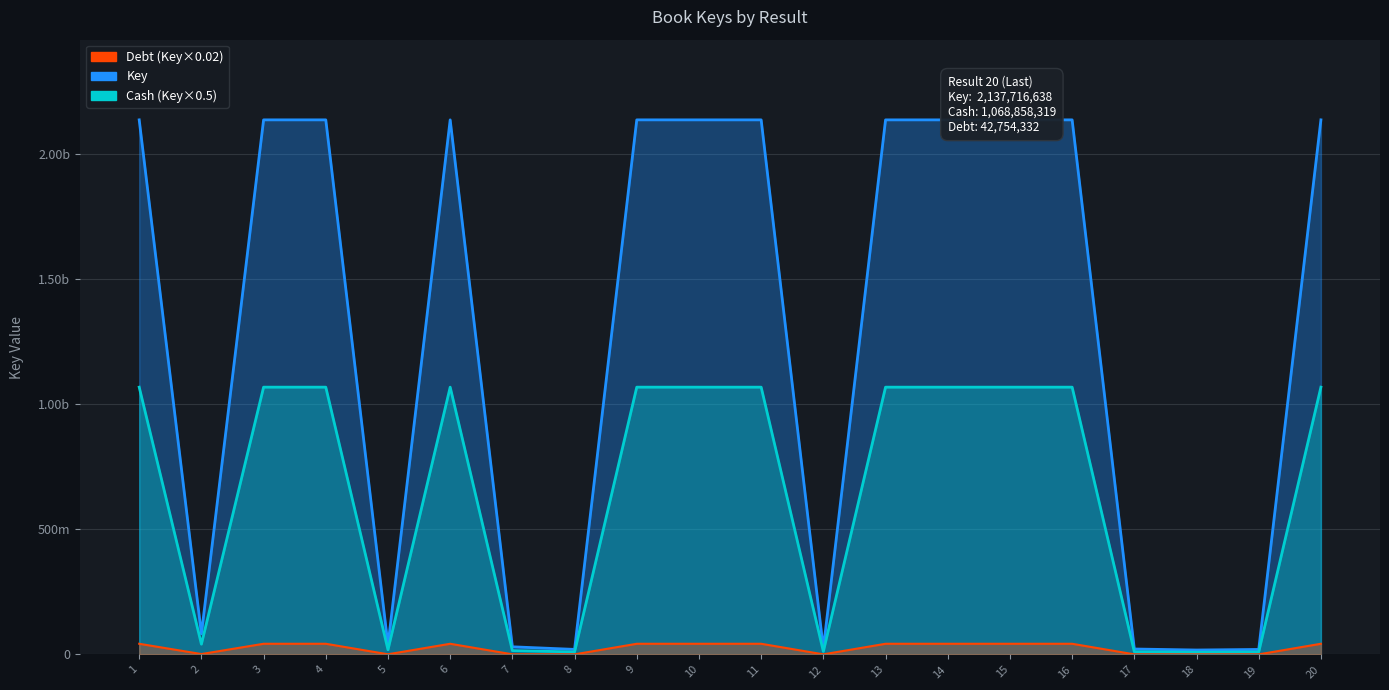

Where does the Cash (Key×0.5) series first go above 1068836904?

1